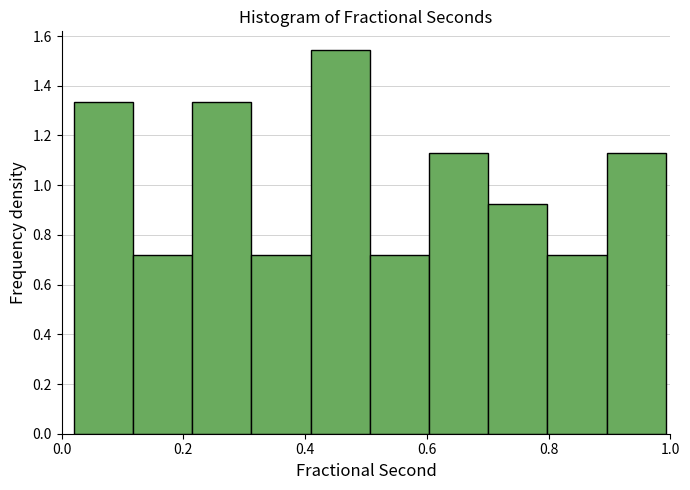

Reading left to right, transcribe this chart: for each bar, give the range it covers on the x-axis and its height. Neither the bar edges nor the heights are printed on the chart, so give them approximately, as read against the axes.

0.02 to 0.12: 1.34
0.12 to 0.22: 0.72
0.22 to 0.32: 1.34
0.32 to 0.40: 0.72
0.40 to 0.50: 1.54
0.50 to 0.60: 0.72
0.60 to 0.70: 1.14
0.70 to 0.80: 0.92
0.80 to 0.90: 0.72
0.90 to 1.00: 1.14